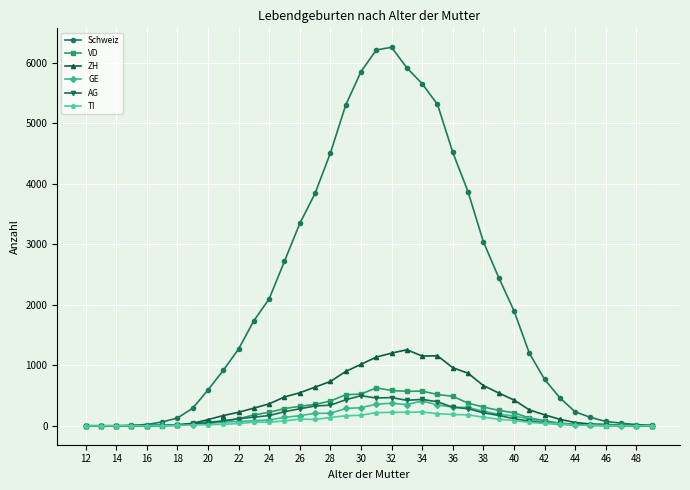

True or false: TI has more than 2 points higher than both neighbors.

True